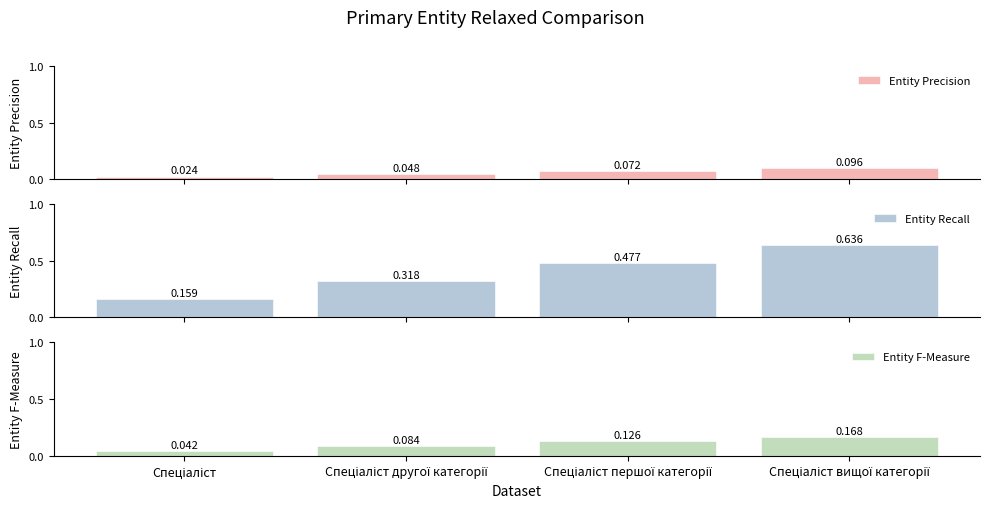

What is the label of the 4th bar from the right?

Спеціаліст